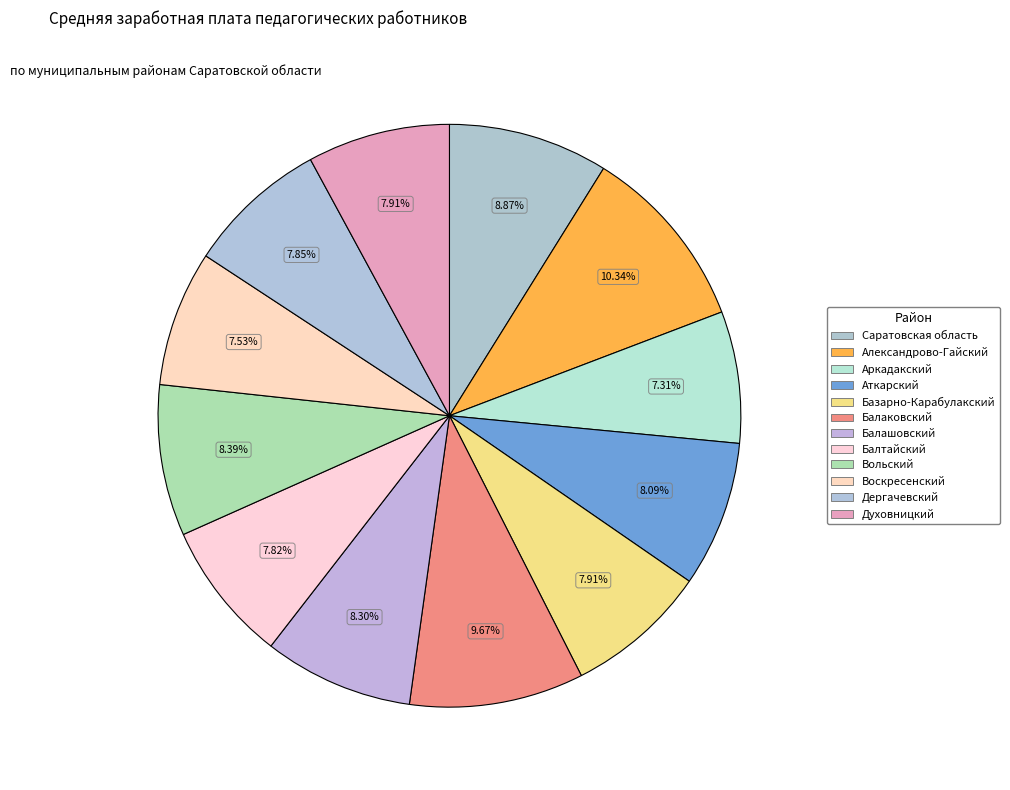

The Балтайский slice represents 8% of the pie. True or false?

True